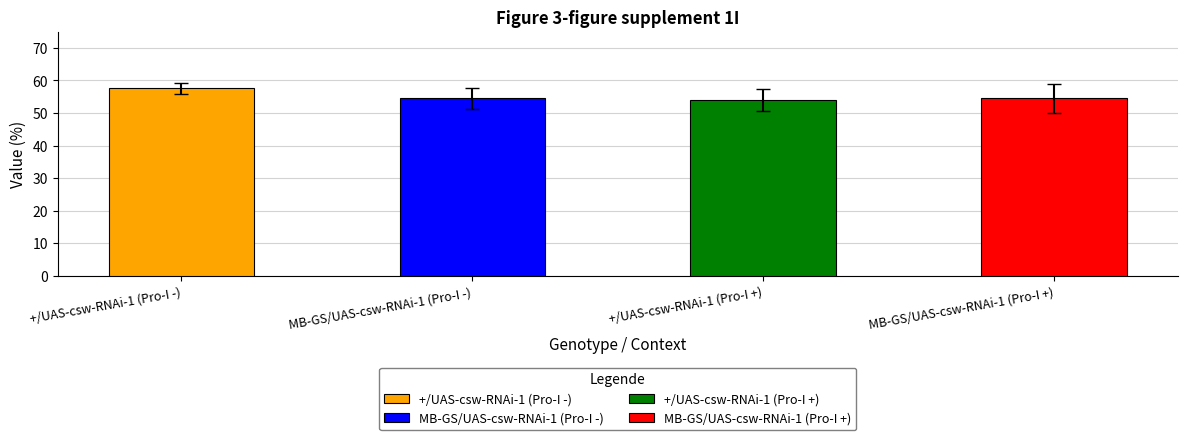

How many bars are there in each group?

4